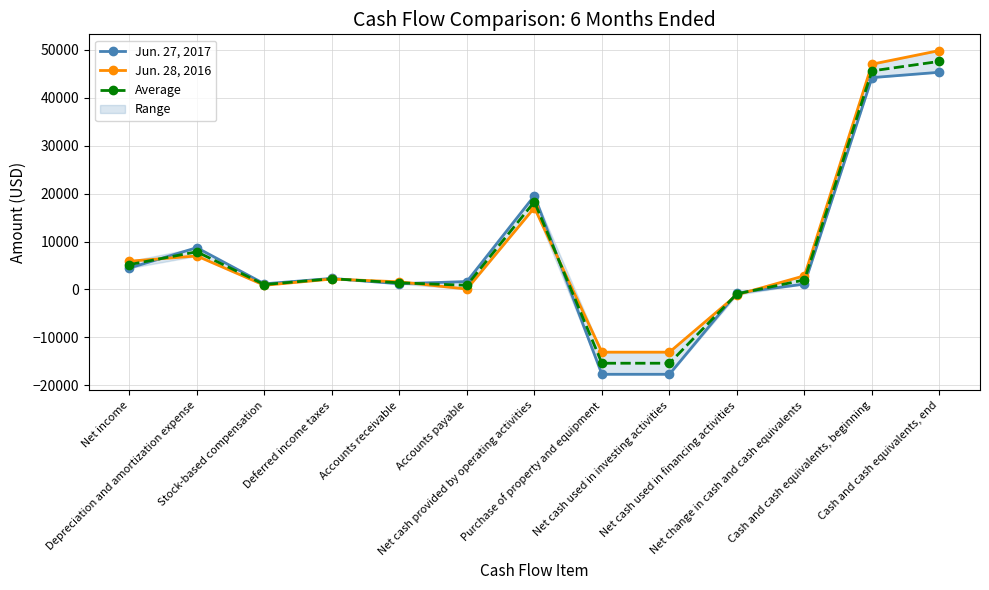

What position from the left is Accounts receivable?

5